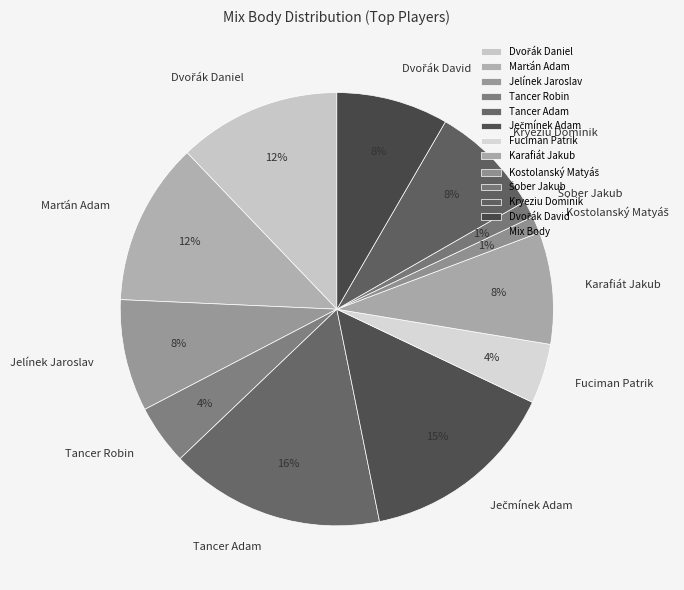

Does Tancer Adam represent more than half of the total?

No